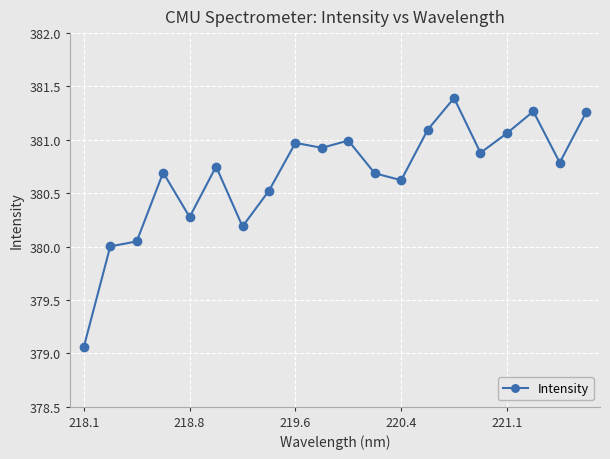

What is the value of the 8th point from the left?

380.5